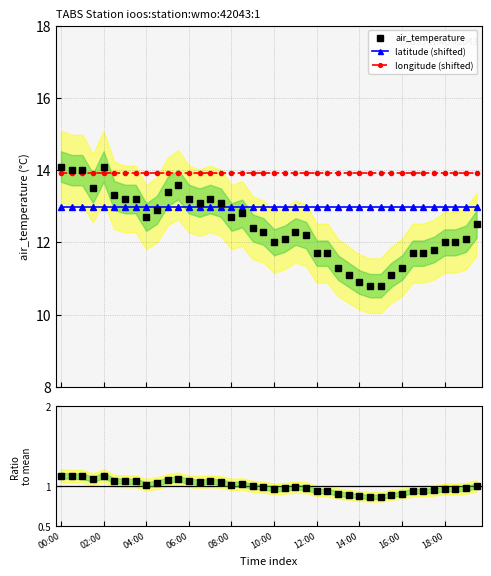

True or false: ratio to mean and air_temperature cross at least once.

False